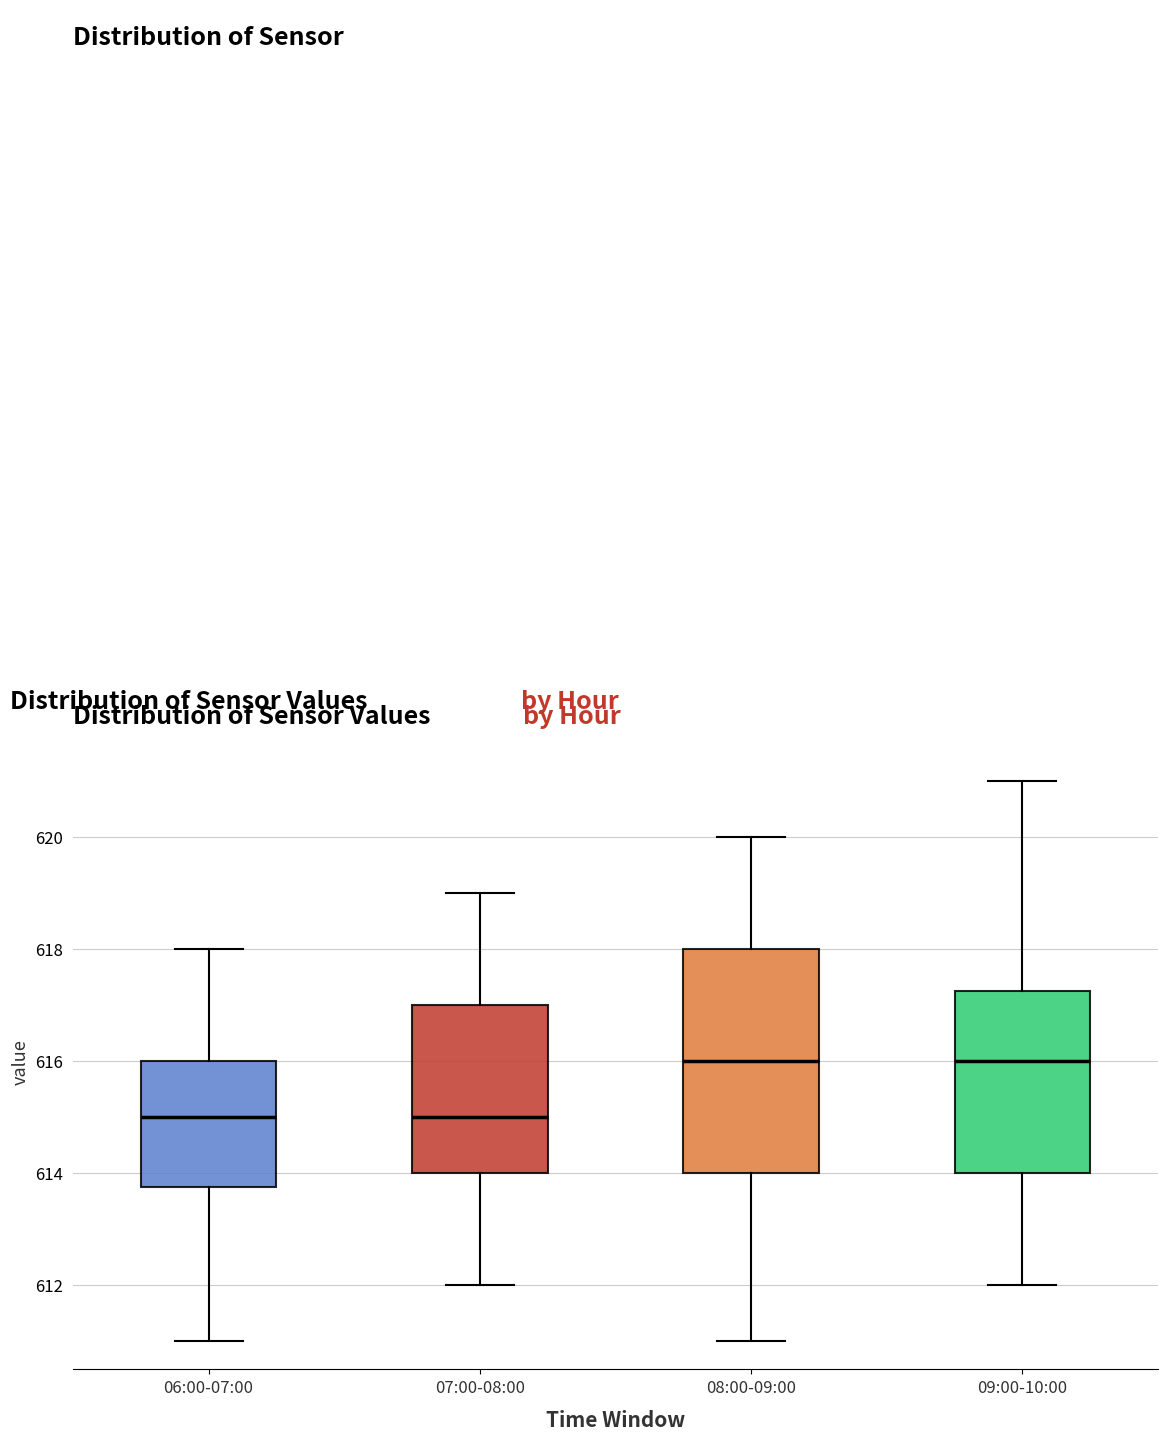

Reading left to right, transcribe this box plot: for each box, give where its median line is, the range the box spans, and where its two whiskers end, as read against the y-axis. The values are not printed on the chart, so give them approximately, as read against the axis.

06:00-07:00: median 615.0, box 613.8 to 616.0, whiskers 611.0 to 618.0
07:00-08:00: median 615.0, box 614.0 to 617.0, whiskers 612.0 to 619.0
08:00-09:00: median 616.0, box 614.0 to 618.0, whiskers 611.0 to 620.0
09:00-10:00: median 616.0, box 614.0 to 617.2, whiskers 612.0 to 621.0